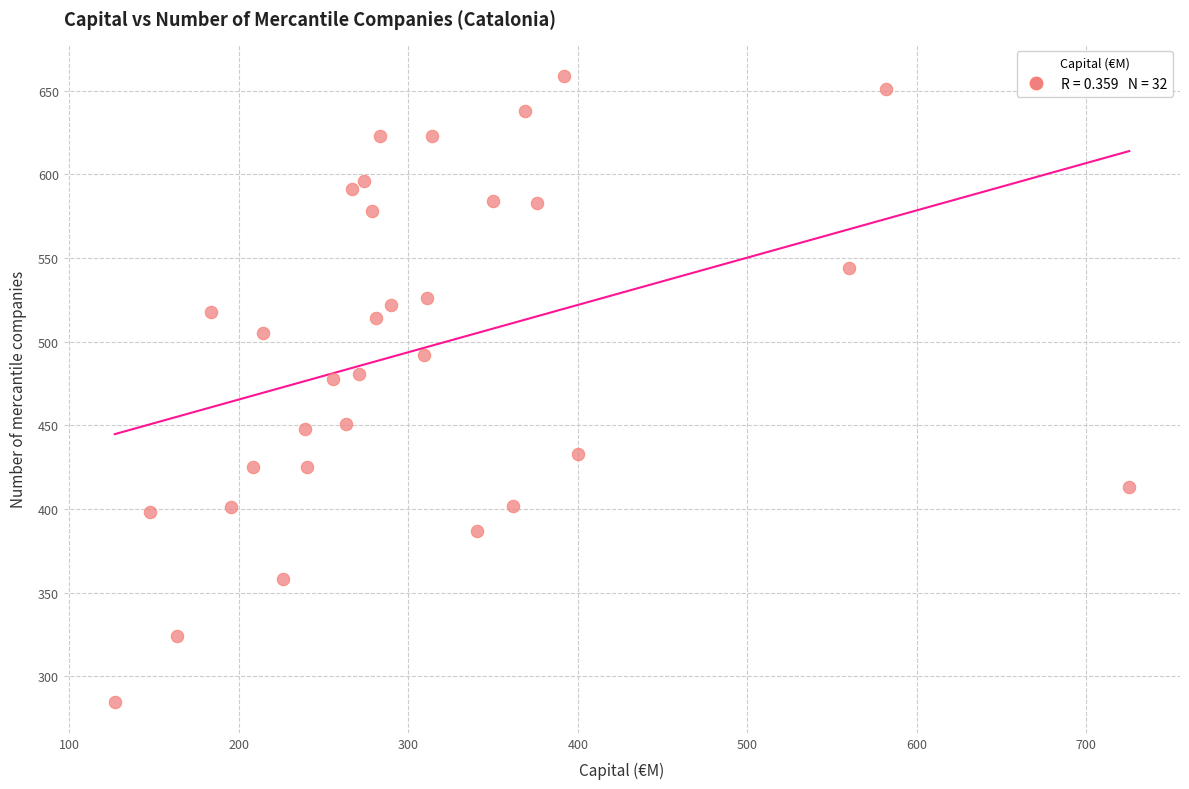

What is the range of Y values (max minus min)?

374